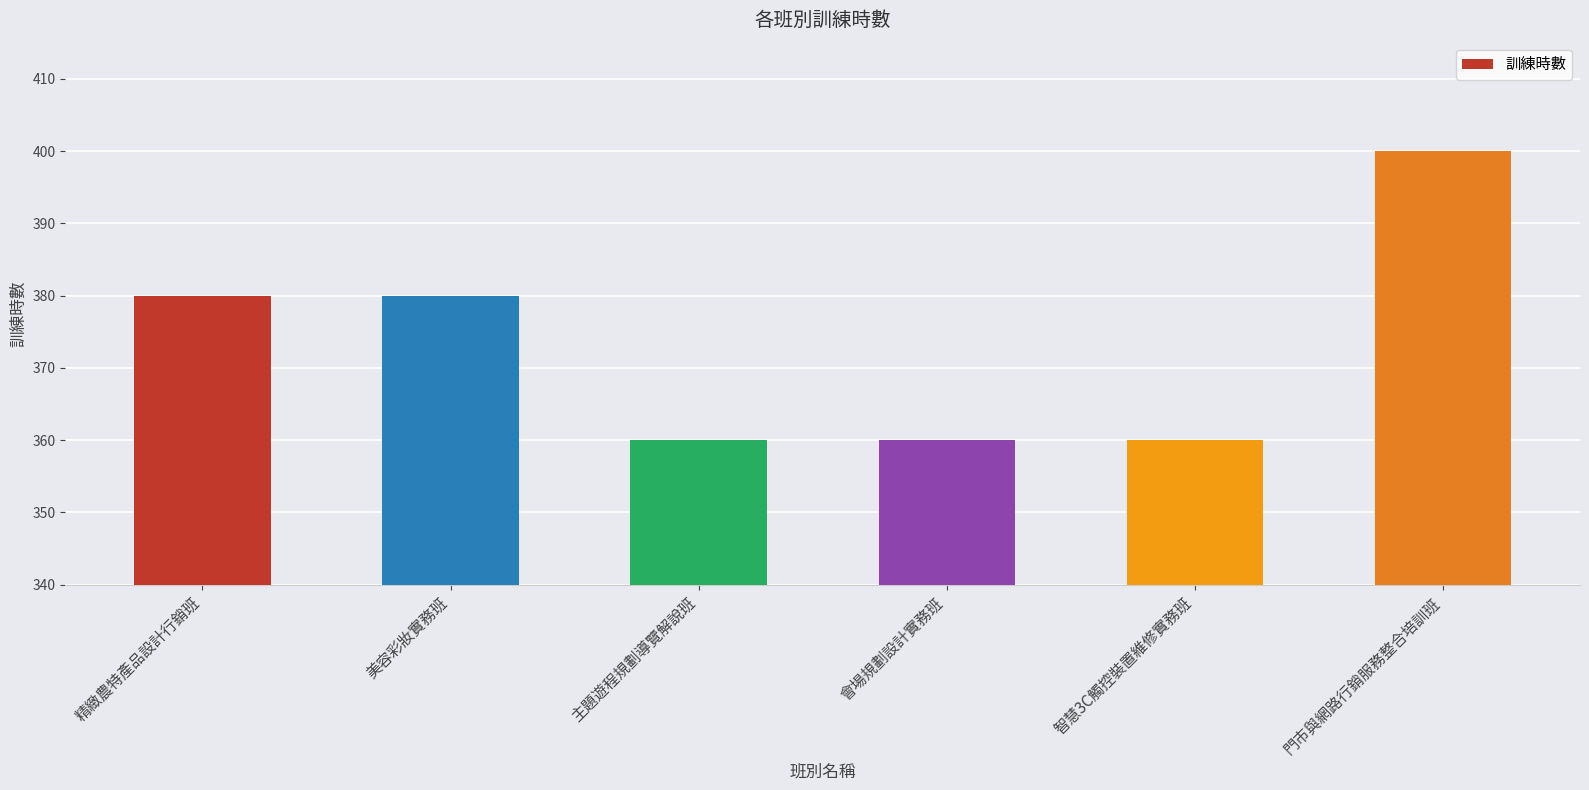

The chart shows a value of 528 at 會場規劃設計實務班. True or false?

False